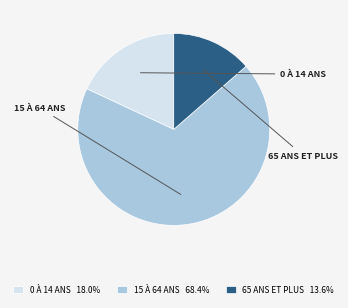

Do 15 À 64 ANS 68.4% and 65 ANS ET PLUS 13.6% together represent more than half of the pie?

Yes